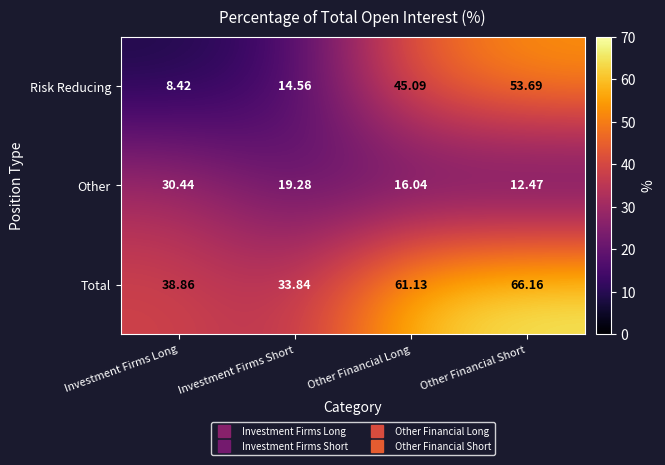

Between Investment Firms Long and Other Financial Short, which series saw the biggest shift?

Risk Reducing